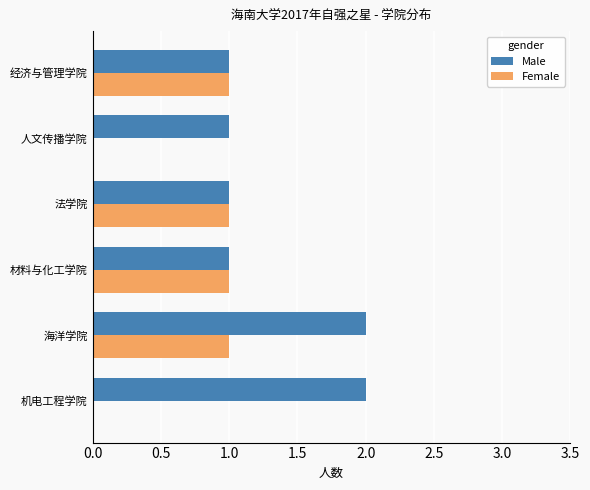

At which category is the sum across all series the highest?

海洋学院